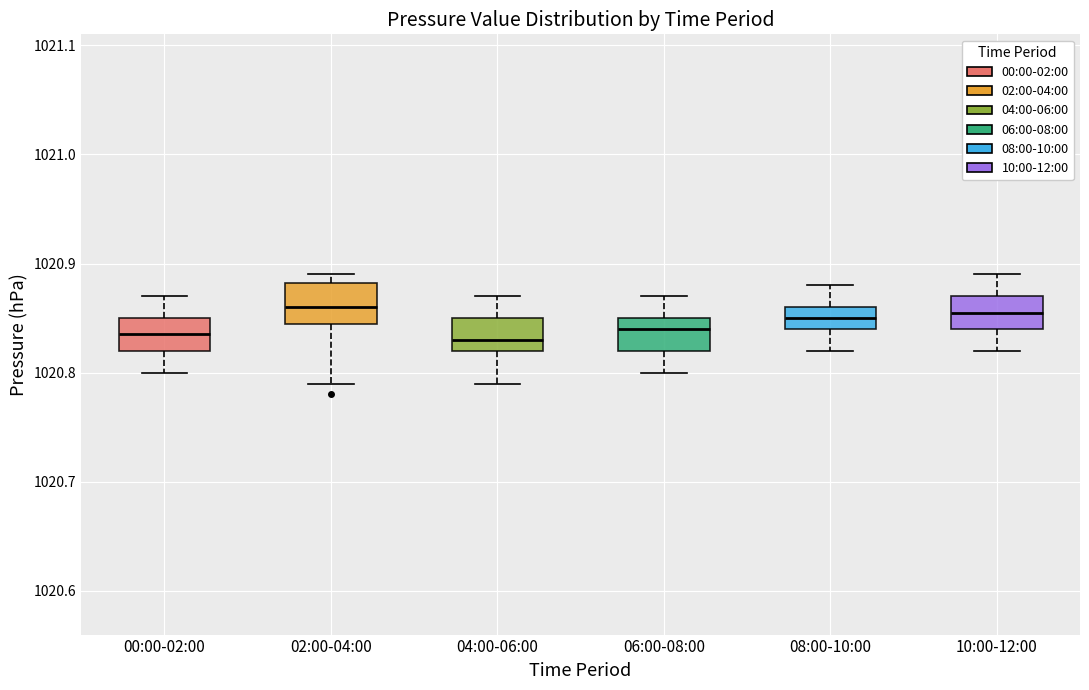

Where does the lower whisker of the box for 08:00-10:00 end on the y-axis? The values are not printed on the chart, so give them approximately, as read against the axis.

1020.82